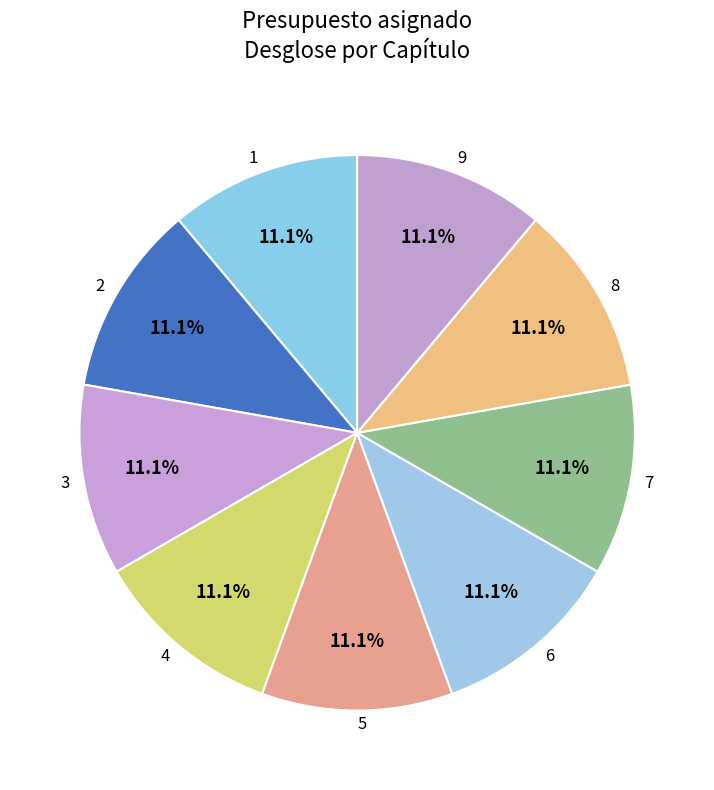

What is the ratio of the value at 3 to the value at 4?

1.0